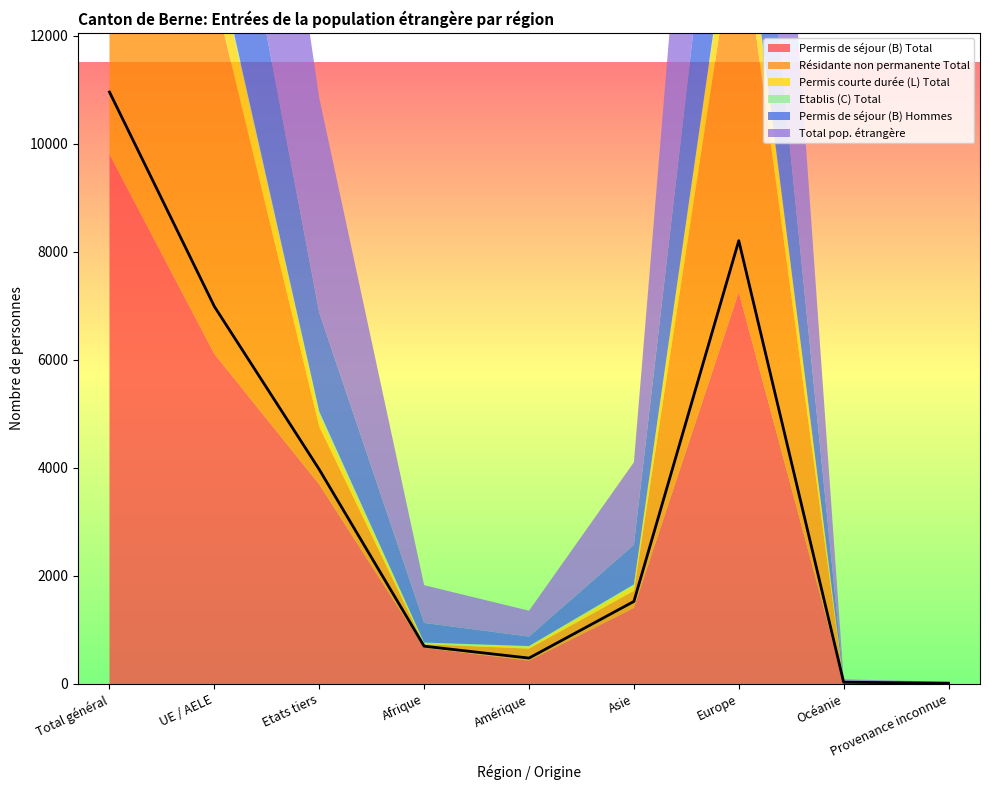

The Permis de séjour (B) Total series shows 394 at Afrique. True or false?

False